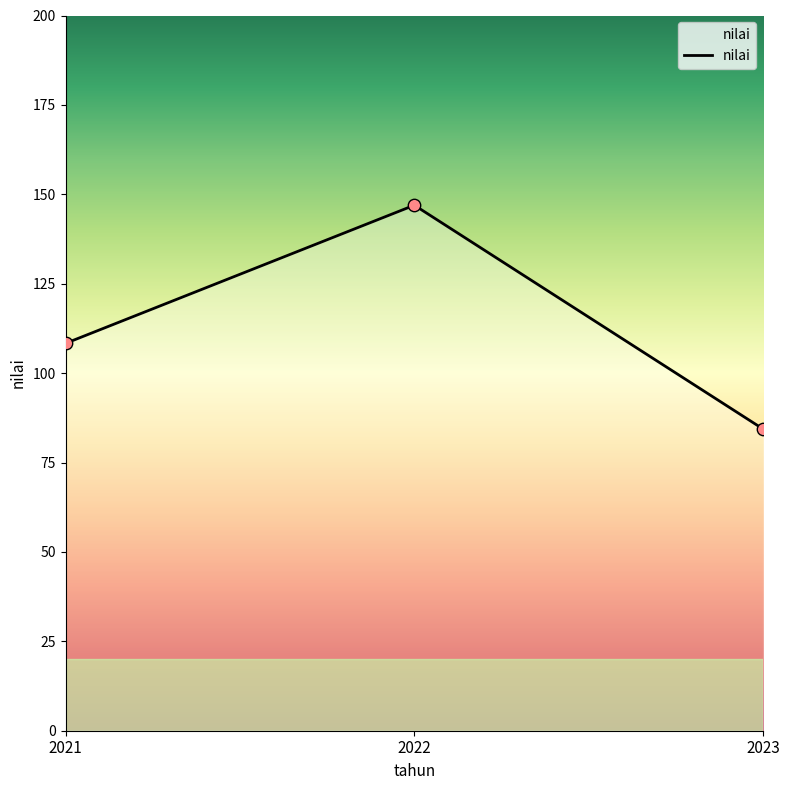

What is the ratio of the value at 2021 to the value at 2022?

0.7